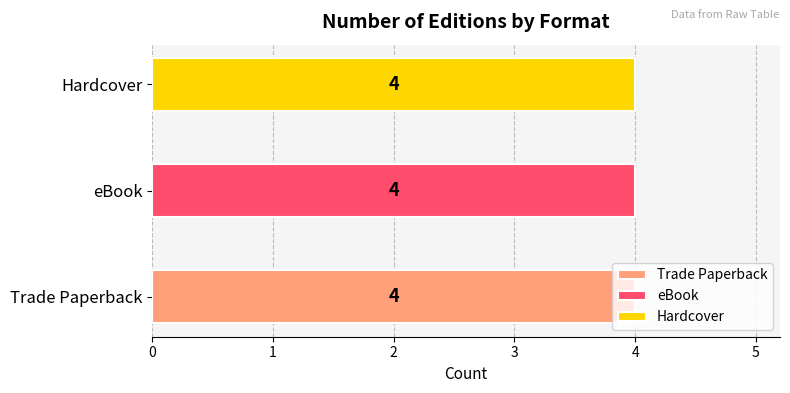

Are the bars horizontal?

Yes